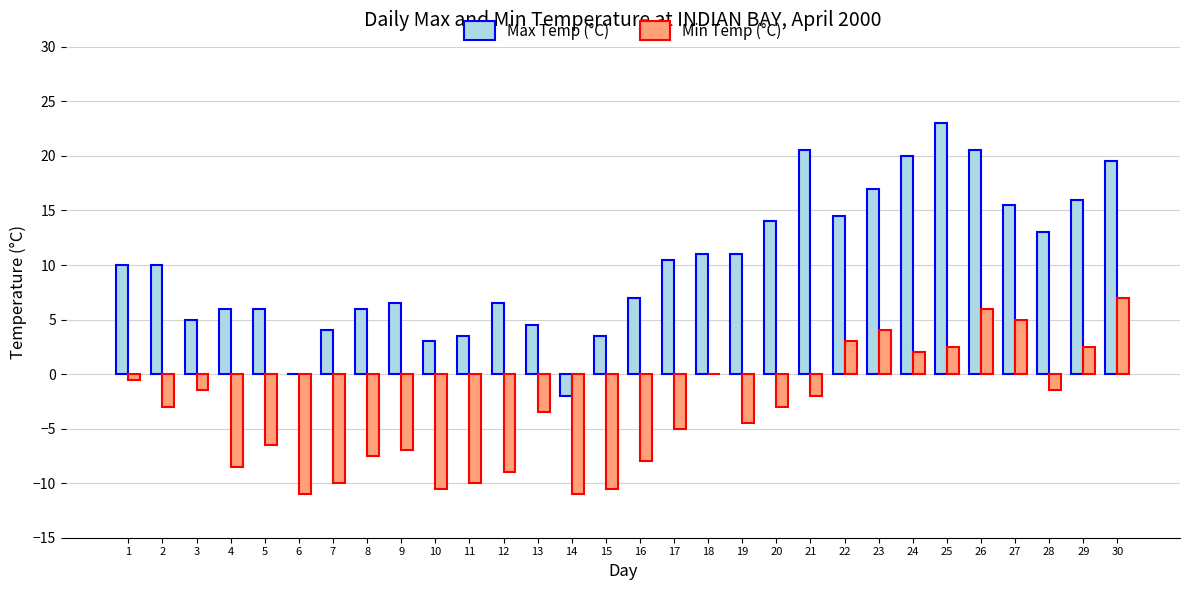

True or false: Min Temp (°C) has a value of 12.3 at 30.

False